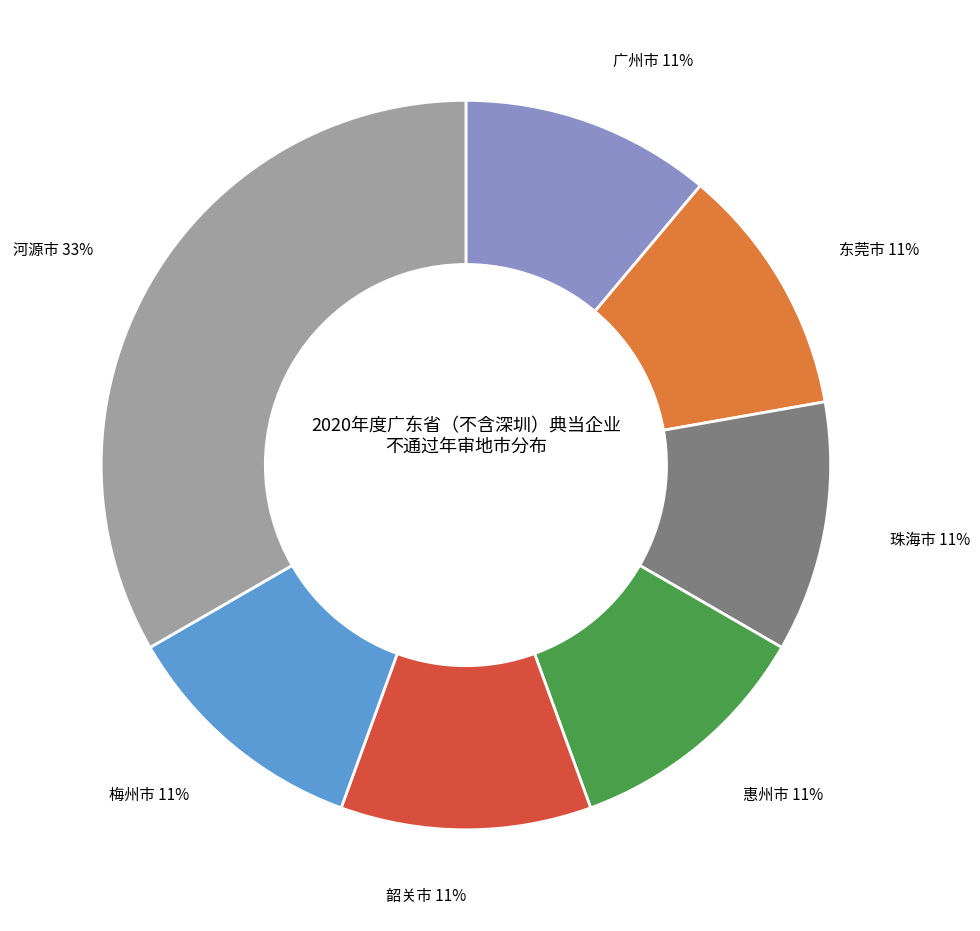

Is there any slice that represents more than half of the pie?

No